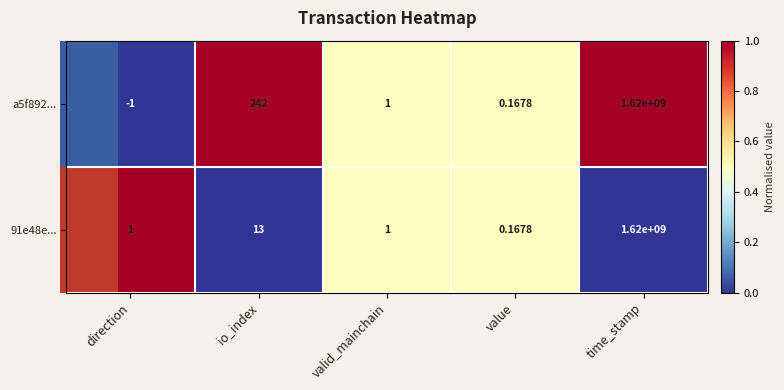

Which category has the highest value across all series?

time_stamp